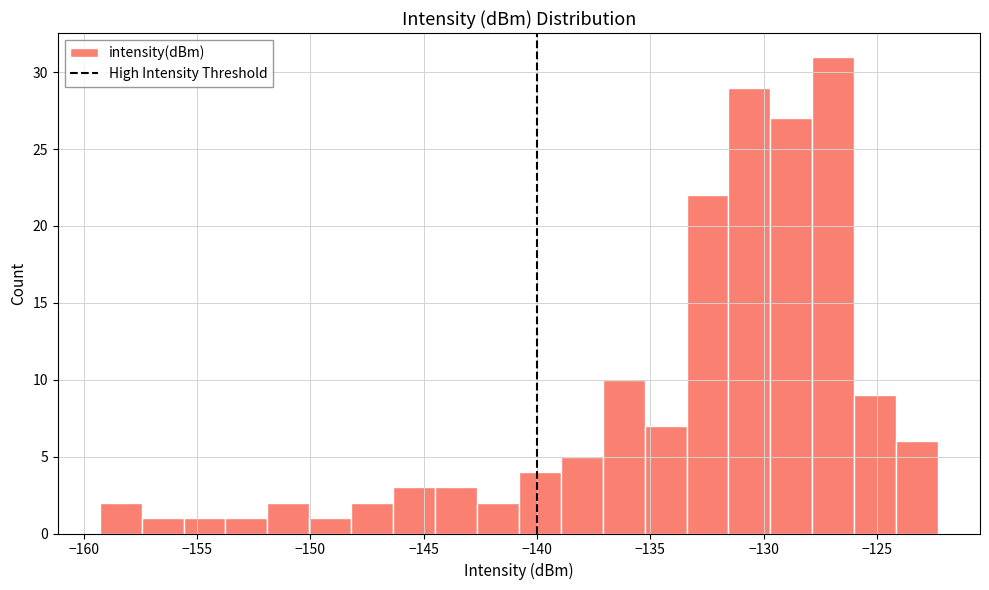

Around what value on the x-axis is the tallest bar? Give the approximate position of its centre, as read against the axis.

-127.0